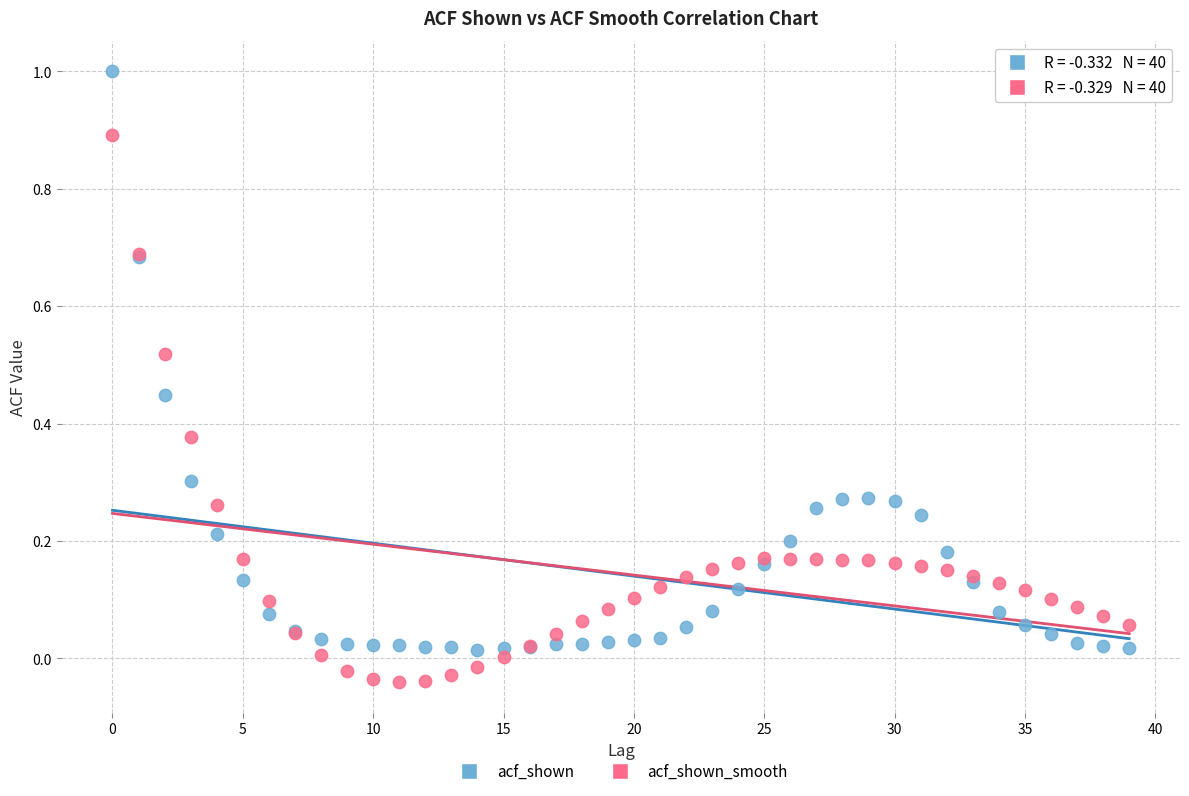

Which series reaches the minimum Y coordinate?

acf_shown_smooth